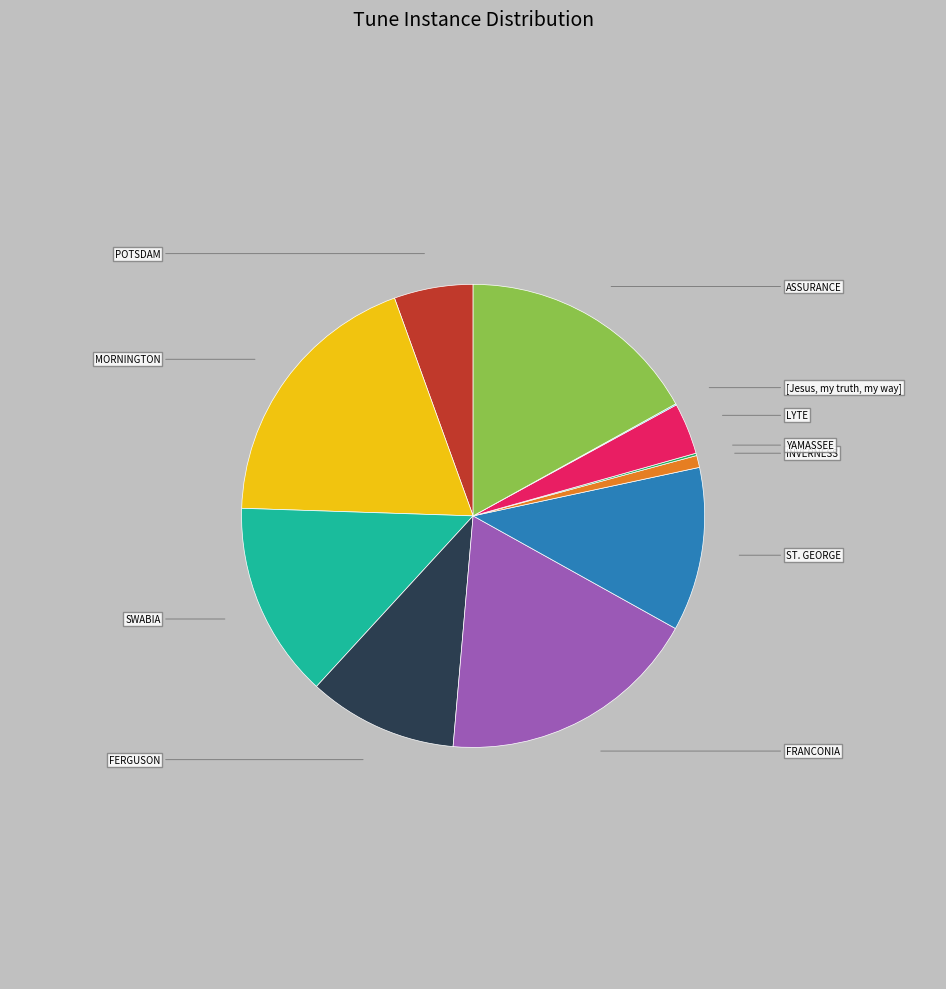

Is there any slice that represents more than half of the pie?

No